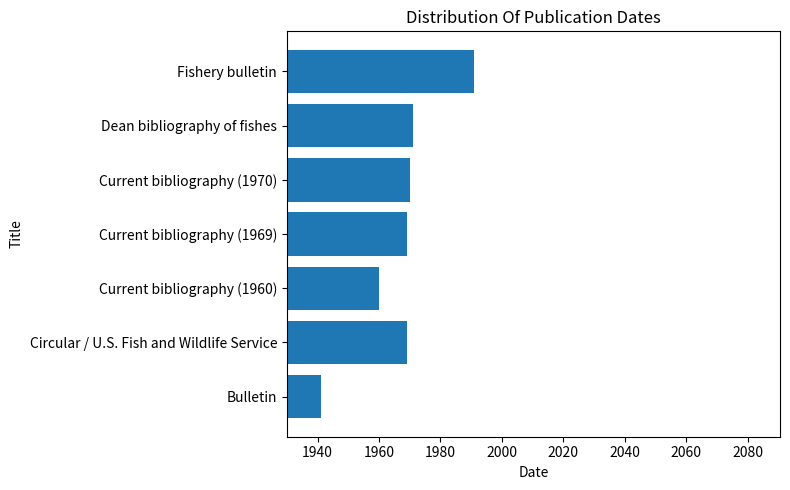

What value does the data have at Circular / U.S. Fish and Wildlife Service?

1969